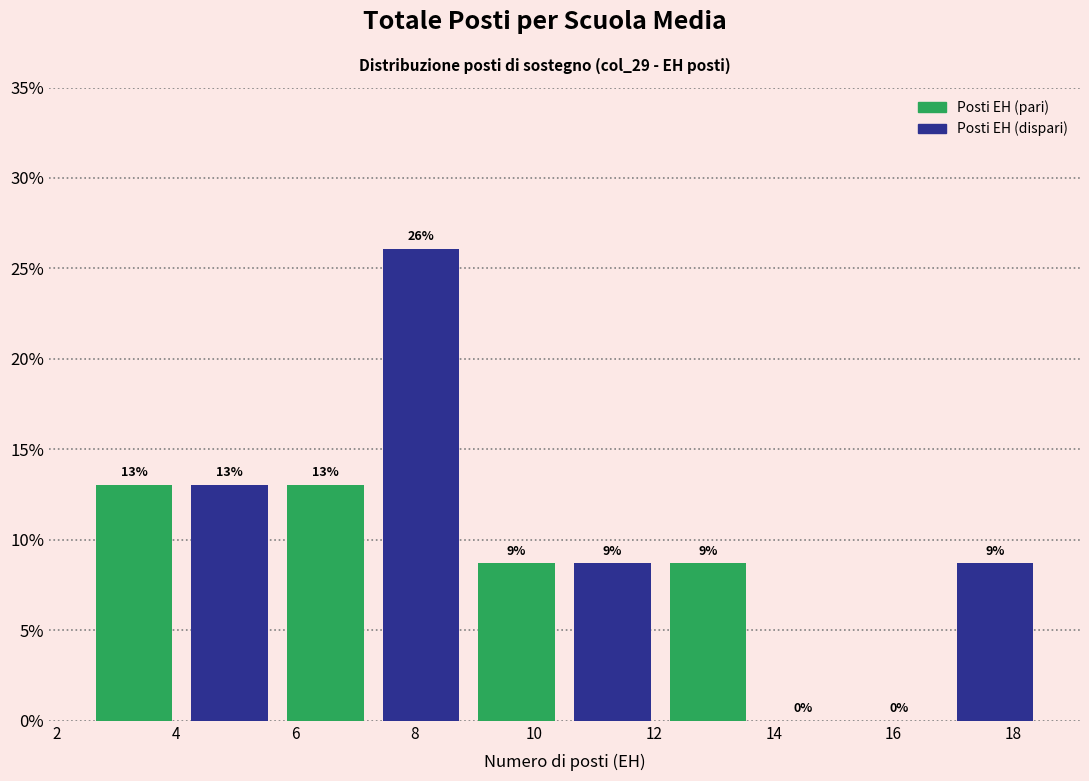

Over which range of the x-axis is the bar tallest?

7.3 to 8.9